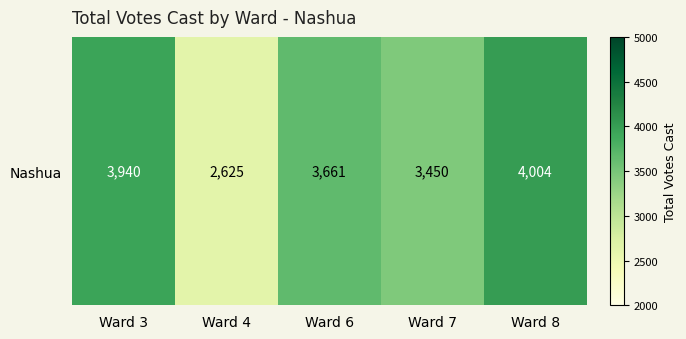

What is the change in value from Ward 3 to Ward 7?

-490